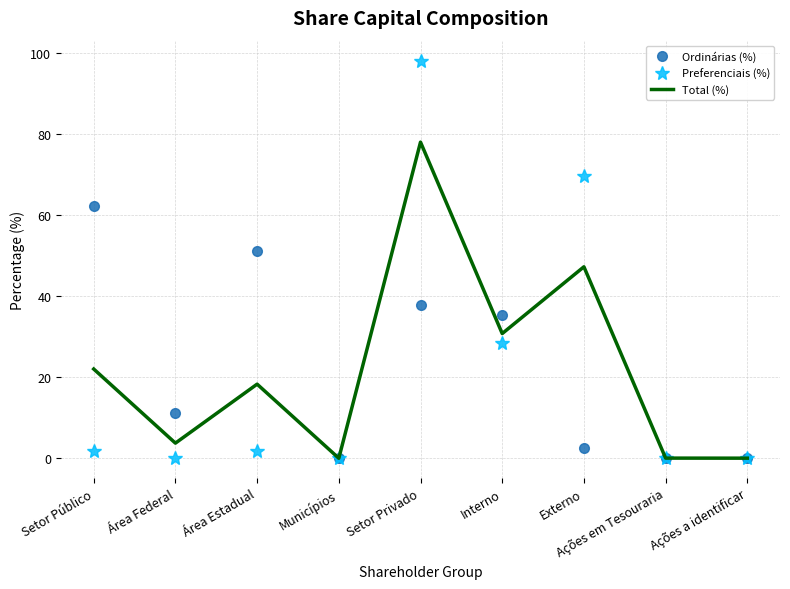

Is it true that Total (%) equals 0.0 at Ações em Tesouraria?

True